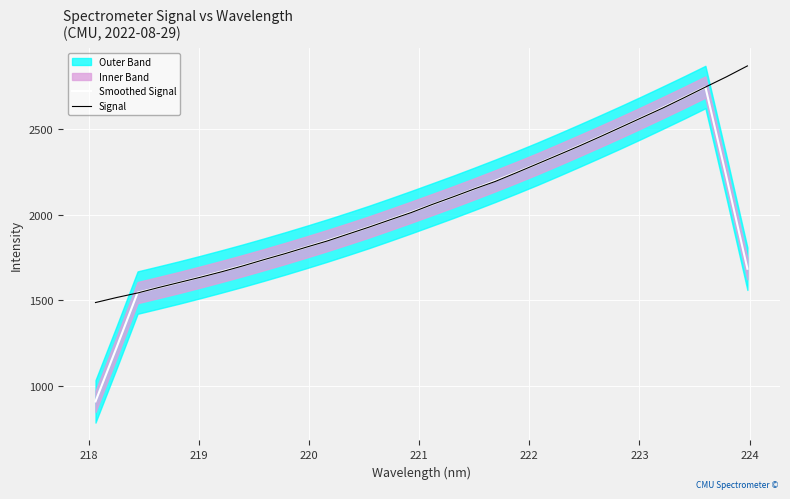

What is the difference between the second highest and minimum values in the Signal series?

1318.4